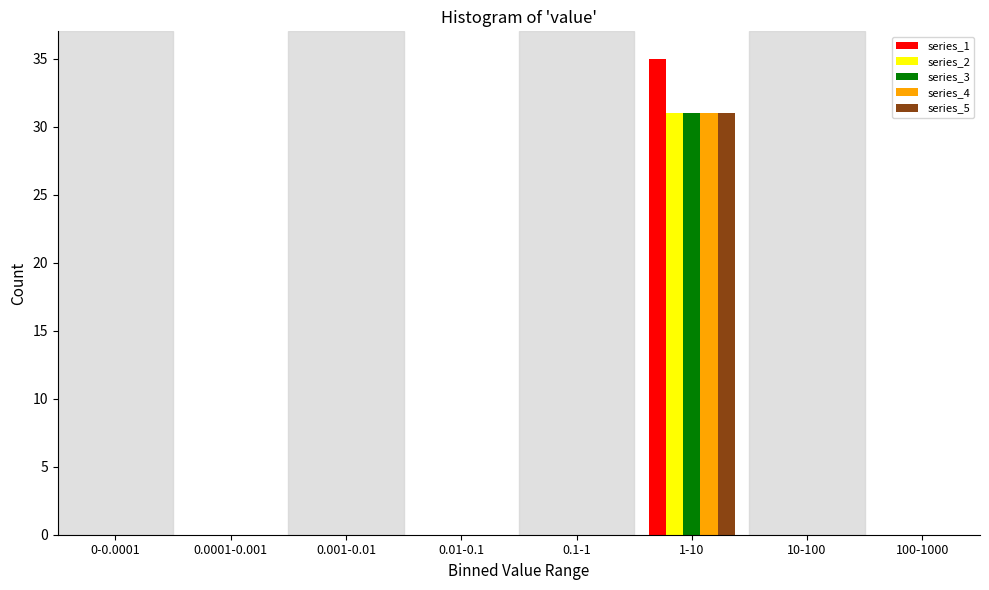

True or false: series_1 has a value of 13 at 1-10.

False